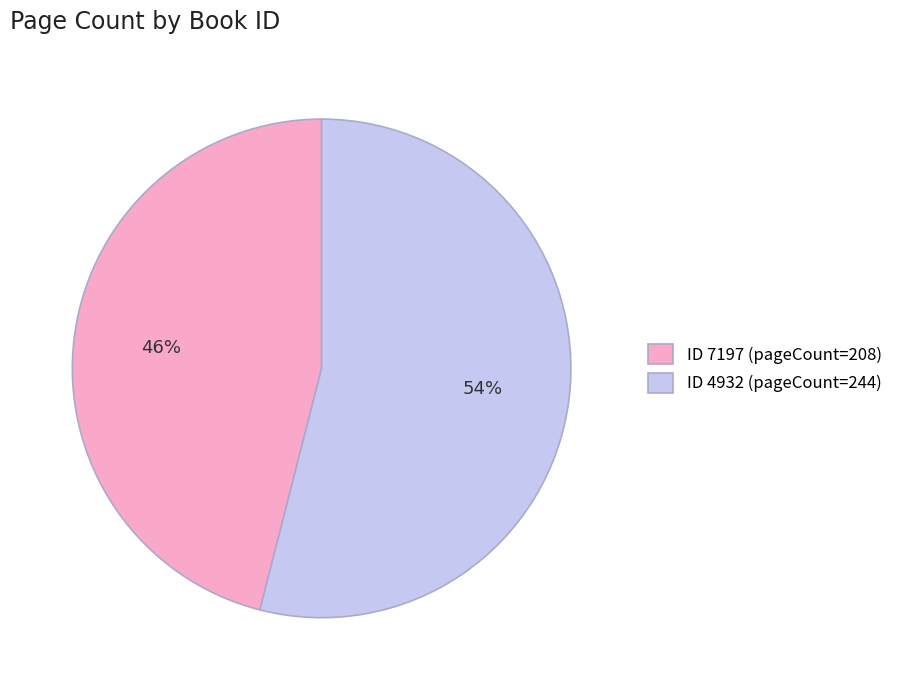

How many slices are in this pie chart?

2